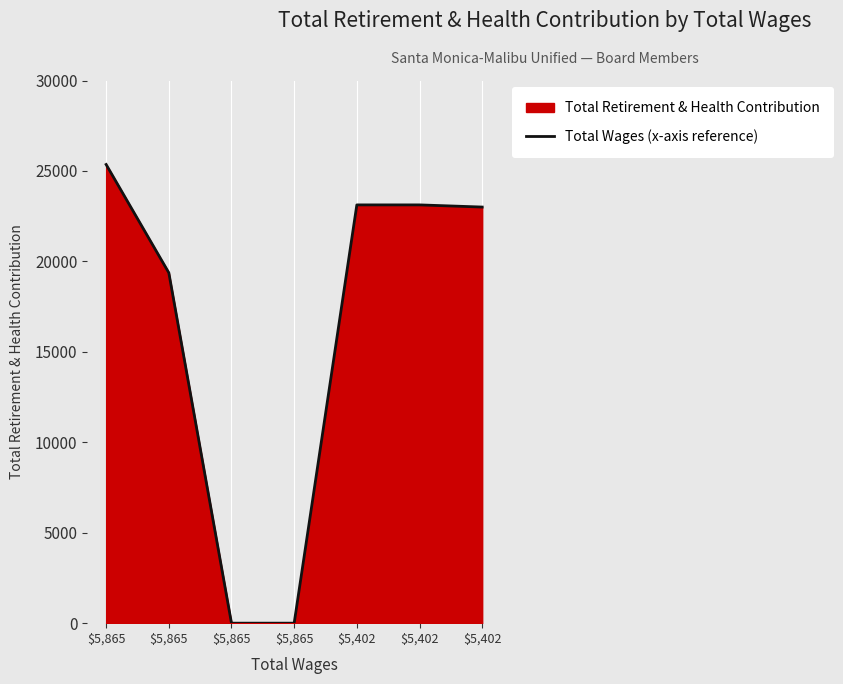

The chart shows a value of 25356 at $5,865. True or false?

True